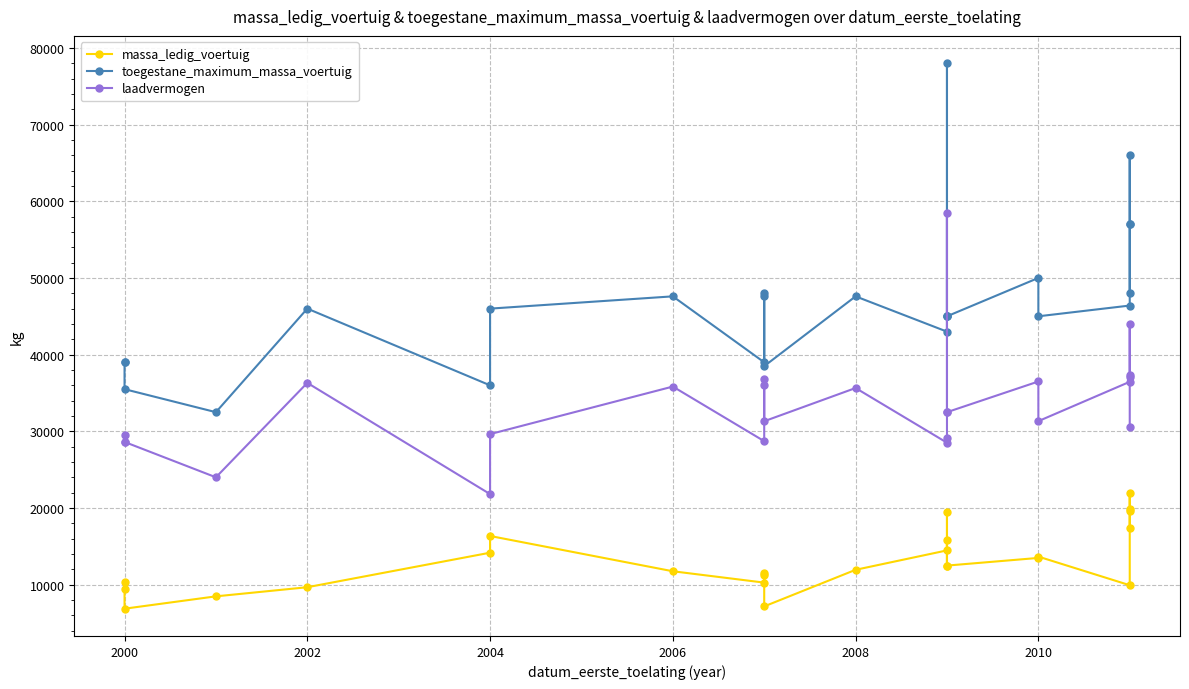

True or false: laadvermogen has more than 0 points higher than both neighbors.

True